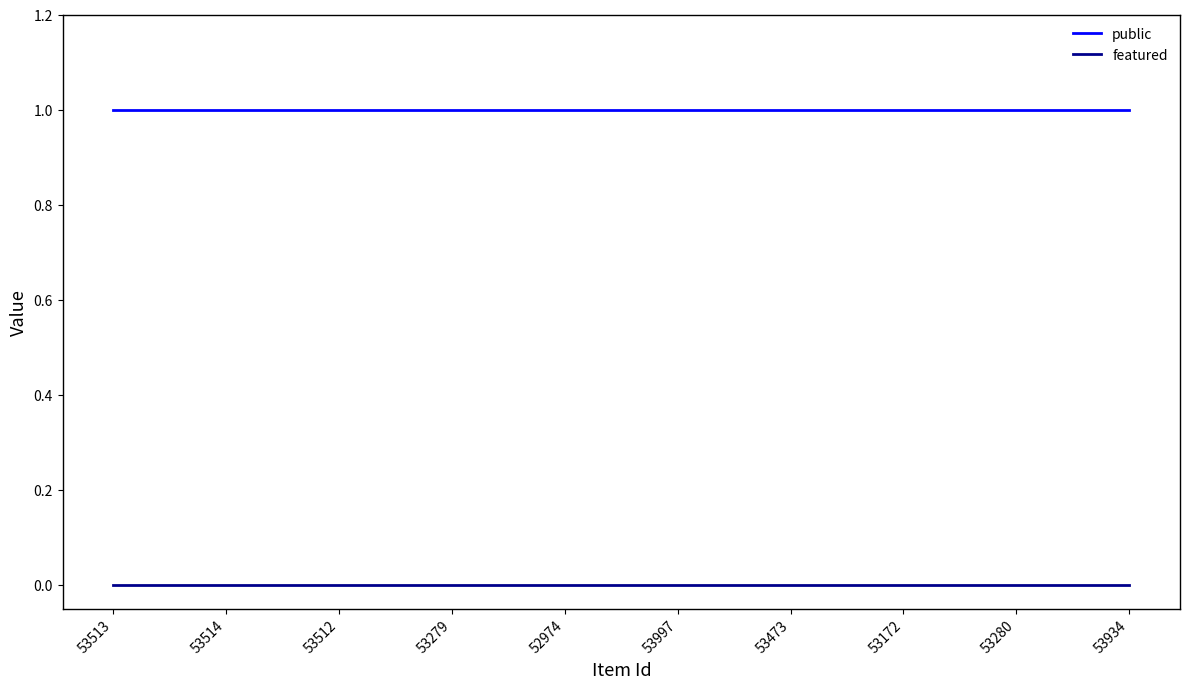

Is this an area chart (filled region under the line)?

No